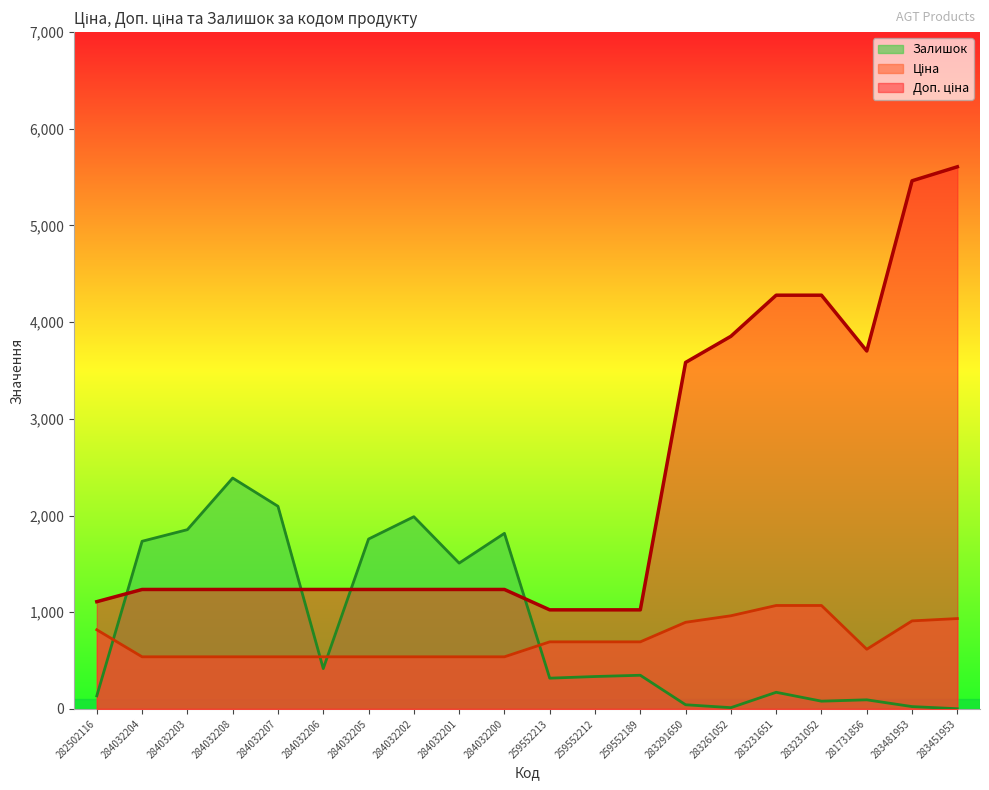

True or false: Залишок has a value of 126.8 at 259552189.

False